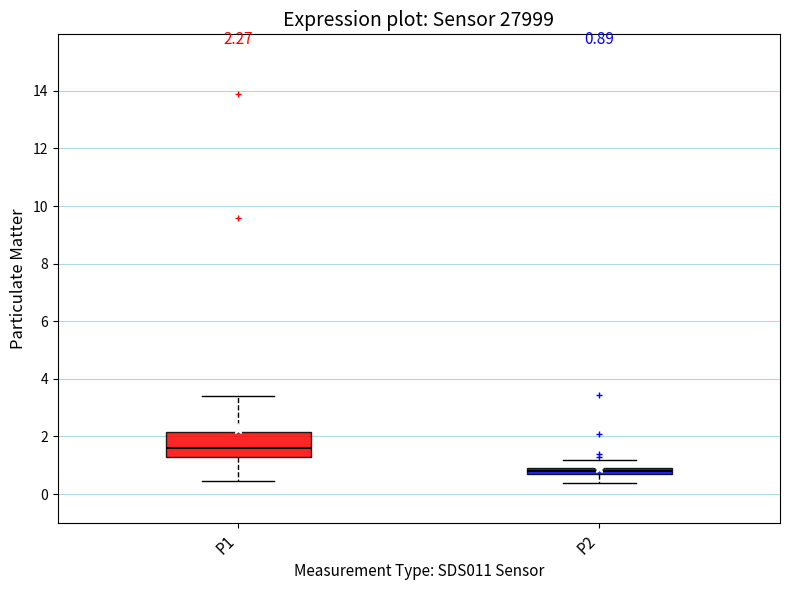

Comparing the boxes themselves (not the whiskers), which one is the tallest?

P1